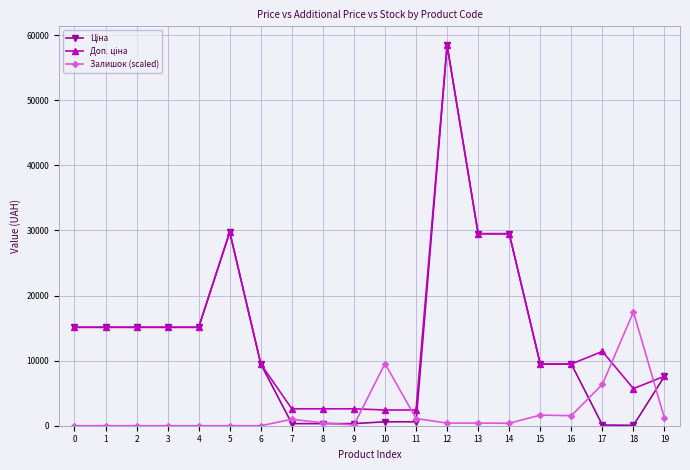

What is the highest value of the Залишок (scaled) series?

17498.8